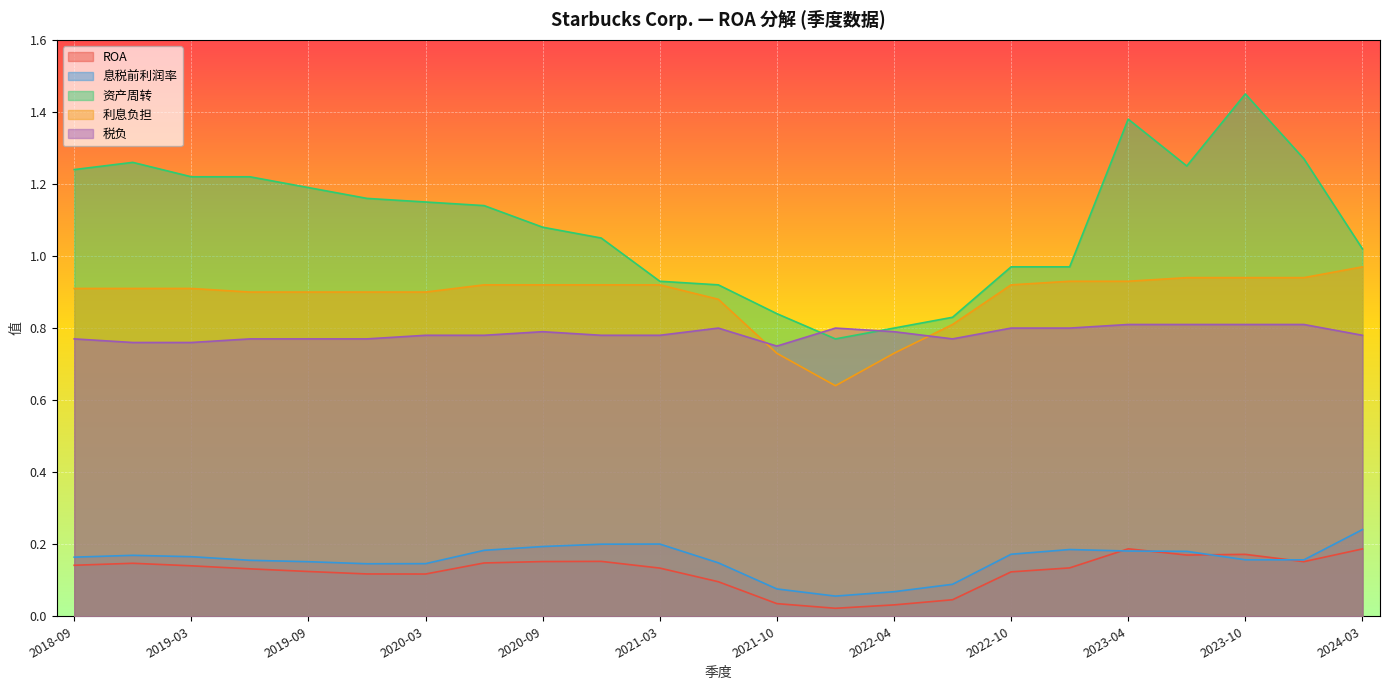

Is it true that 税负 equals 0.8 at 2024-03?

True